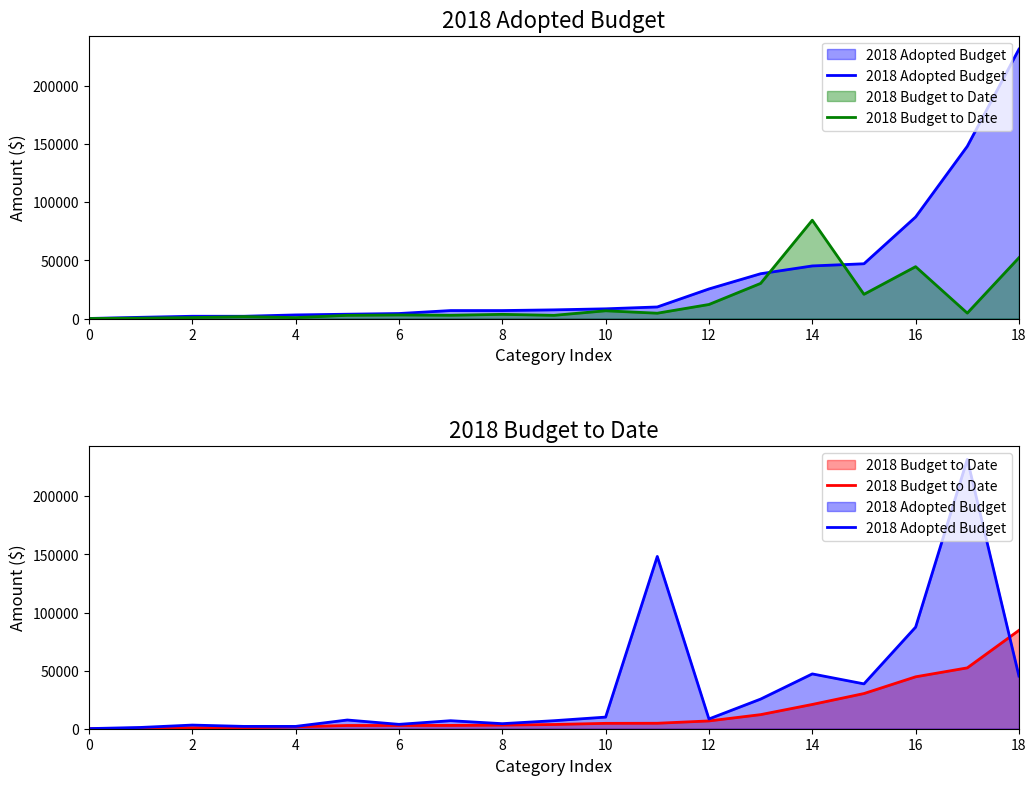

The 2018 Budget to Date series shows 983.2 at 14. True or false?

False